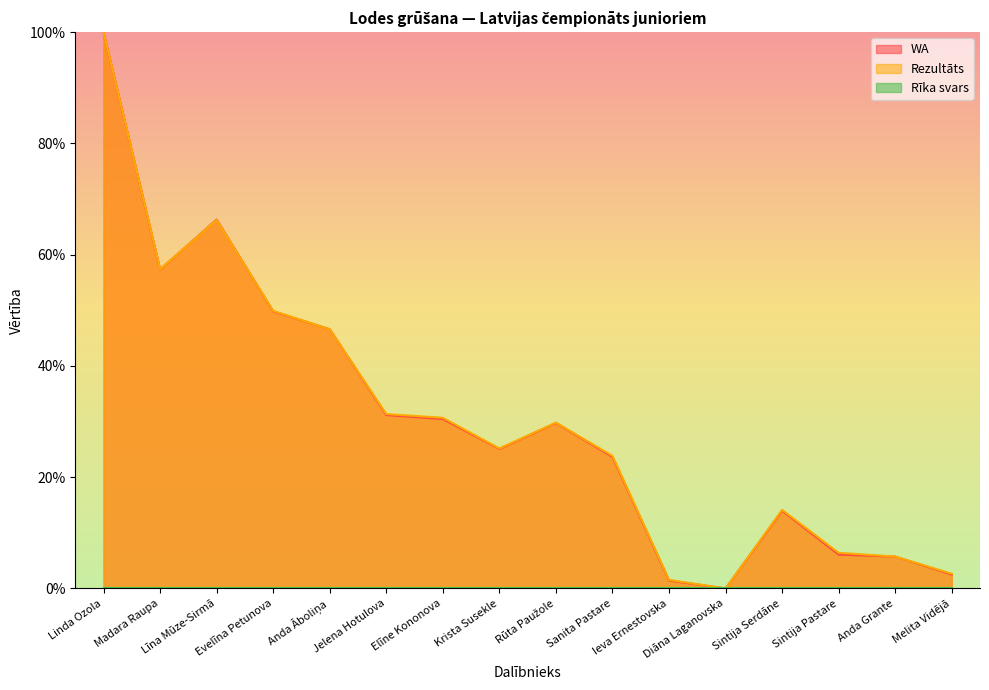

Is the value of Rezultāts at Līna Mūze-Sirmā greater than the value of WA at Līna Mūze-Sirmā?

No